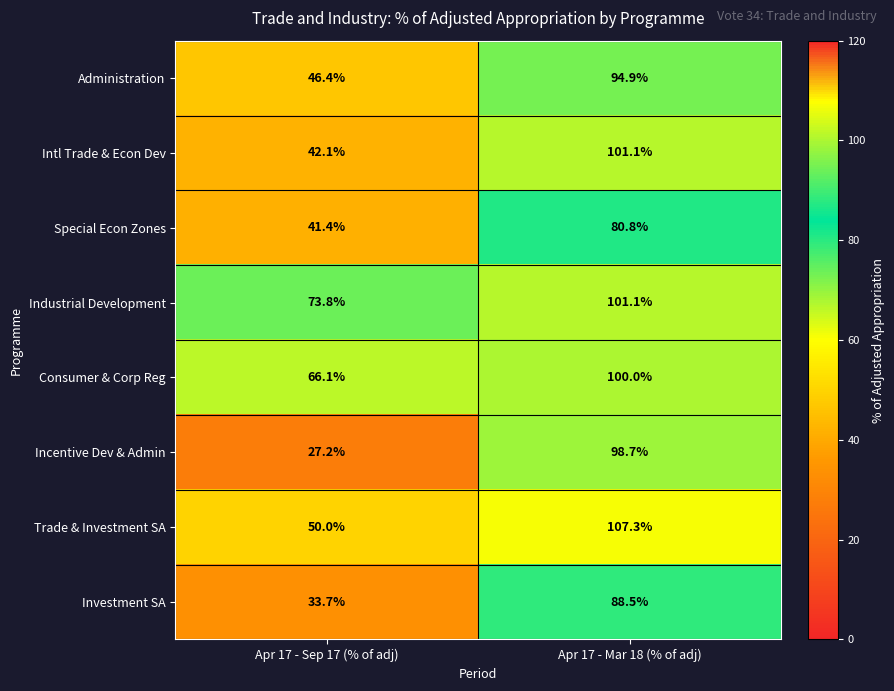

Reading right to left, transcribe all the data shown in this chart.

Administration: 94.9	46.4
Intl Trade & Econ Dev: 101.1	42.1
Special Econ Zones: 80.8	41.4
Industrial Development: 101.1	73.8
Consumer & Corp Reg: 100.0	66.1
Incentive Dev & Admin: 98.7	27.2
Trade & Investment SA: 107.3	50.0
Investment SA: 88.5	33.7